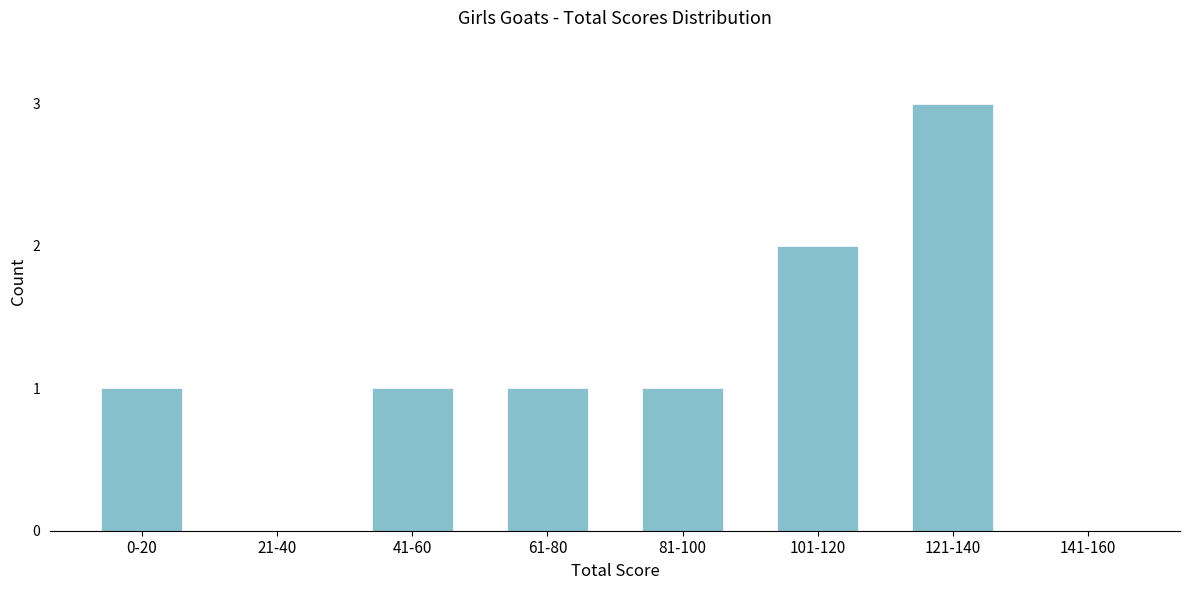

Reading left to right, extract all data points from this chart.

0-20=1	21-40=0	41-60=1	61-80=1	81-100=1	101-120=2	121-140=3	141-160=0